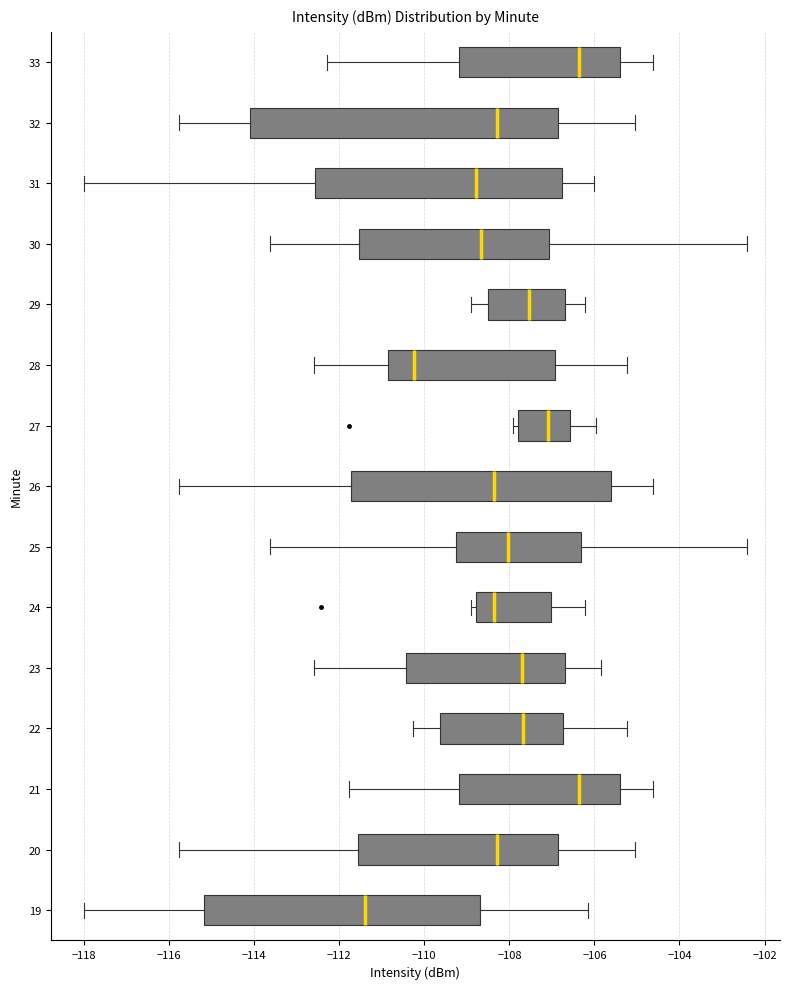

Which box is the widest, from its left edge to its right edge?

32